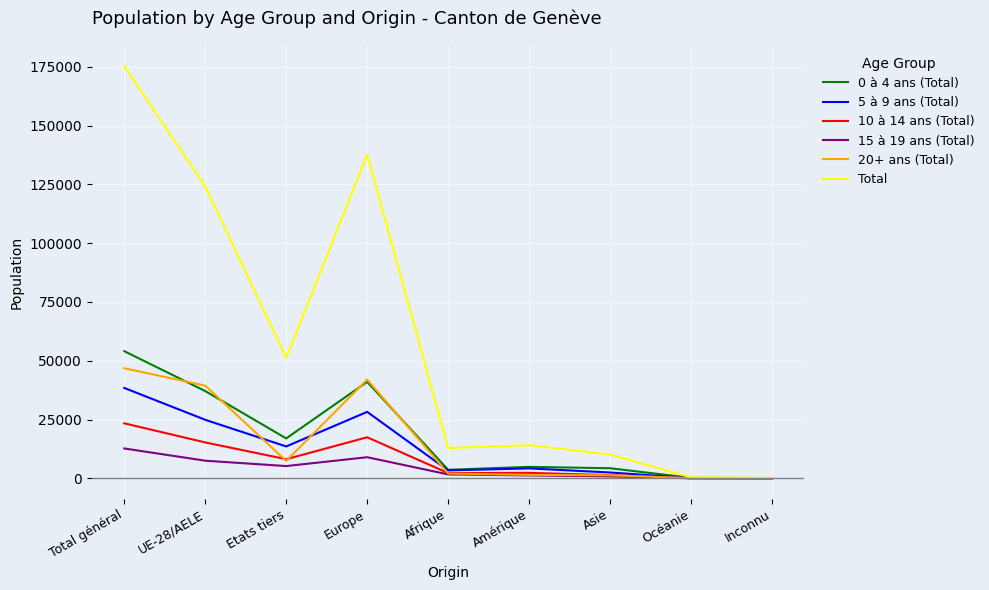

Which series has the largest range (max minus min)?

Total